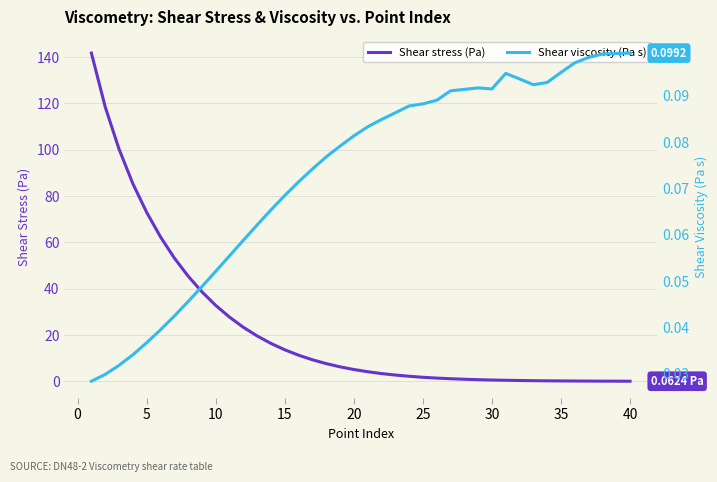

Is the value of Shear viscosity (Pa s) at 25 greater than the value of Shear stress (Pa) at 28?

No